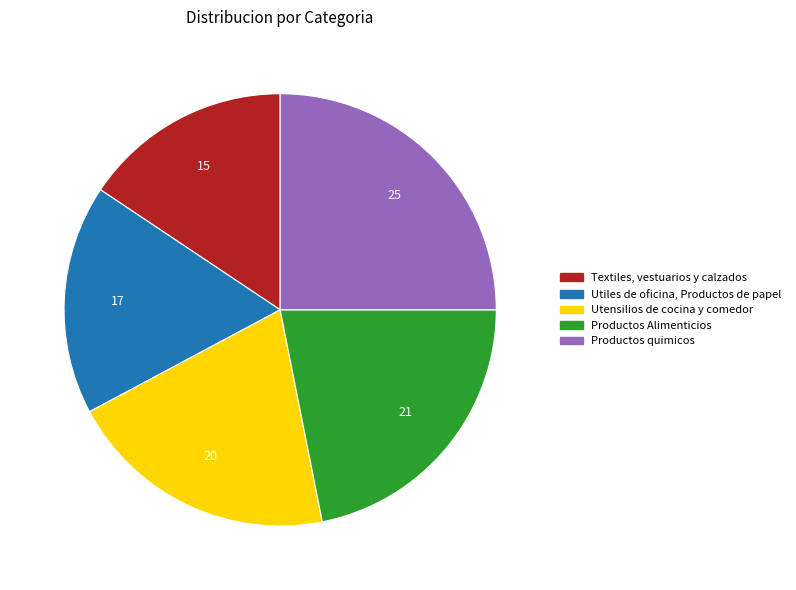

Rank the categories by value from lowest to highest.

Textiles, vestuarios y calzados, Utiles de oficina, Productos de papel, Utensilios de cocina y comedor, Productos Alimenticios, Productos quimicos